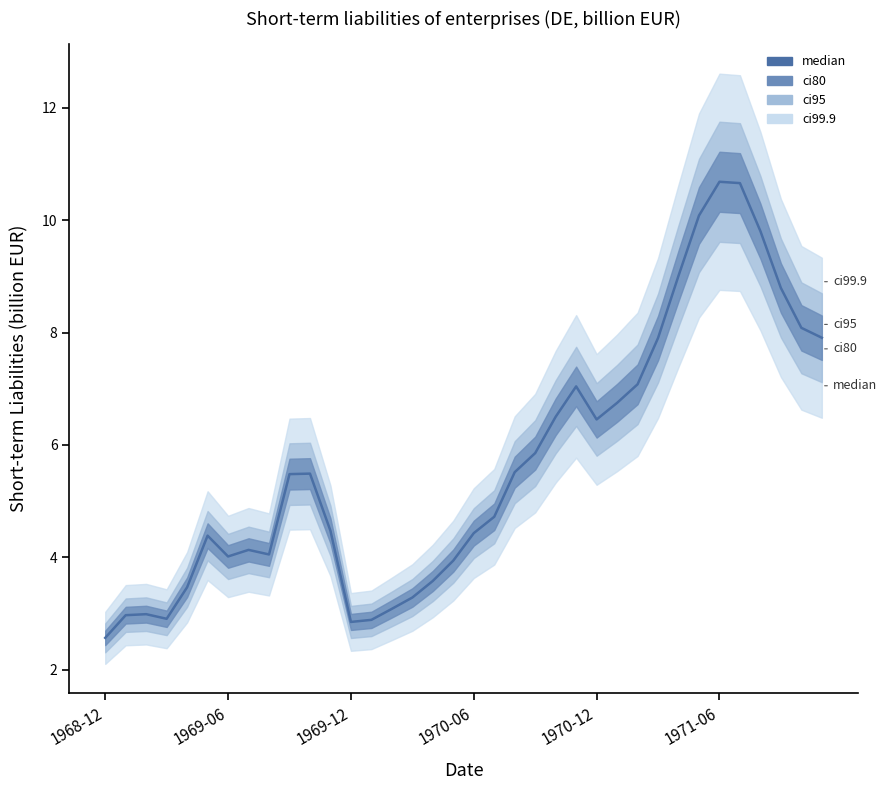

True or false: the data shows 3.3 at 15.

True